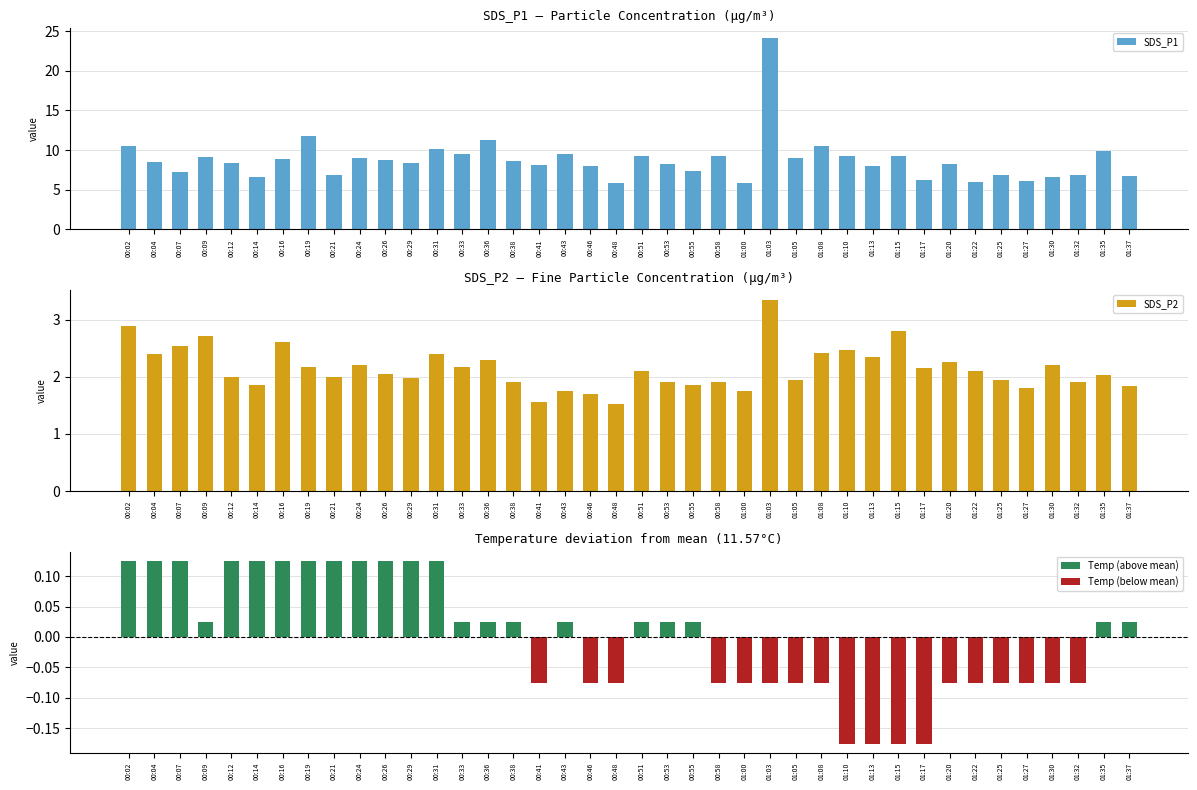

What is the difference between the second highest and second lowest values in the SDS_P1 series?

5.9